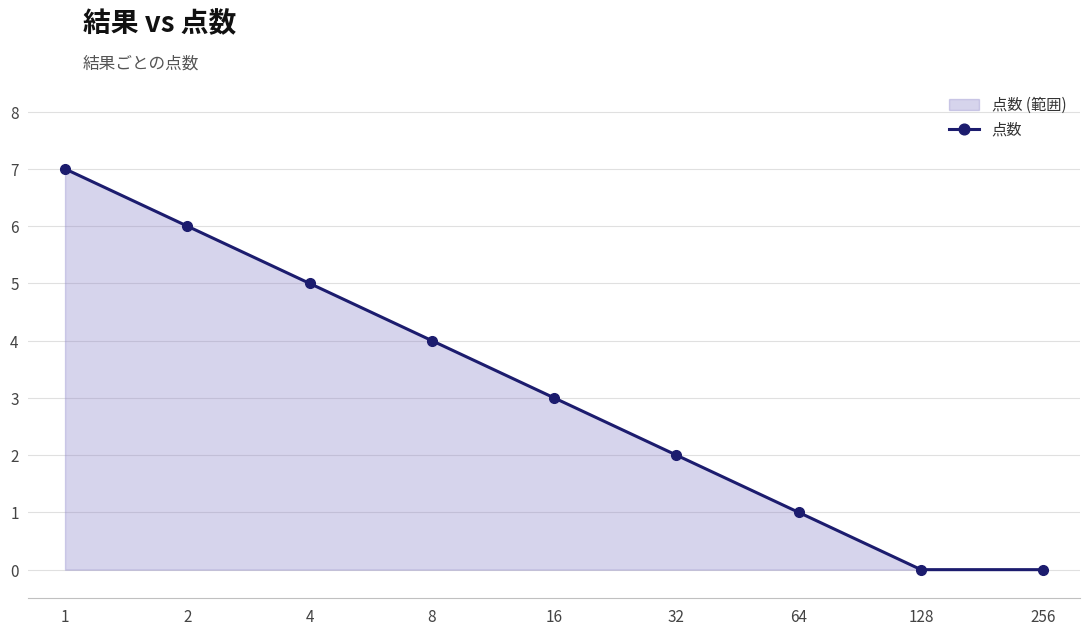

How many lines are shown in the chart?

1